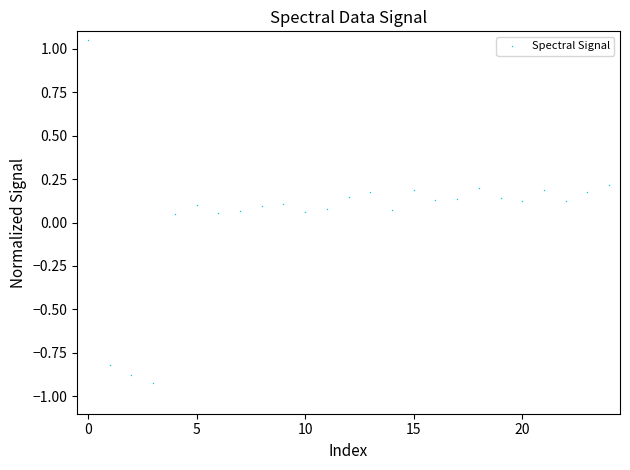

What is the range of Y values (max minus min)?

2.0